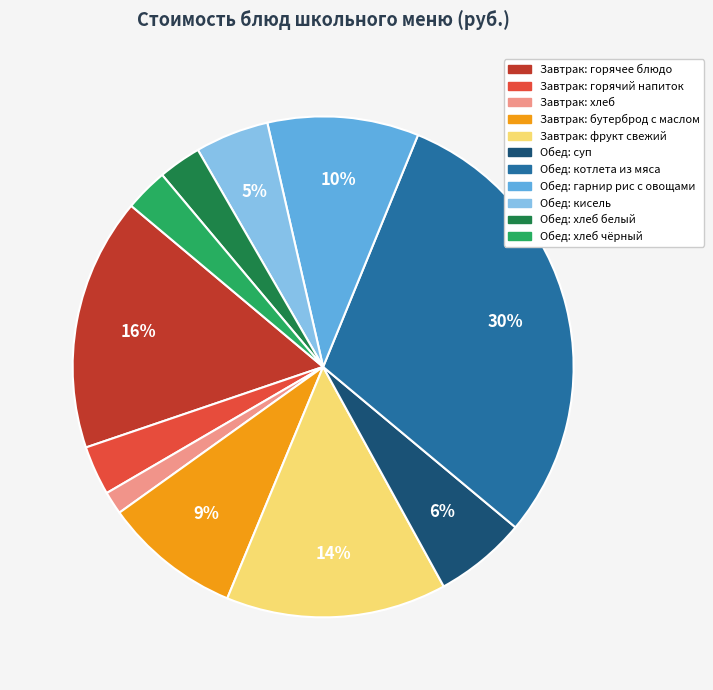

Does any single category account for the majority?

No